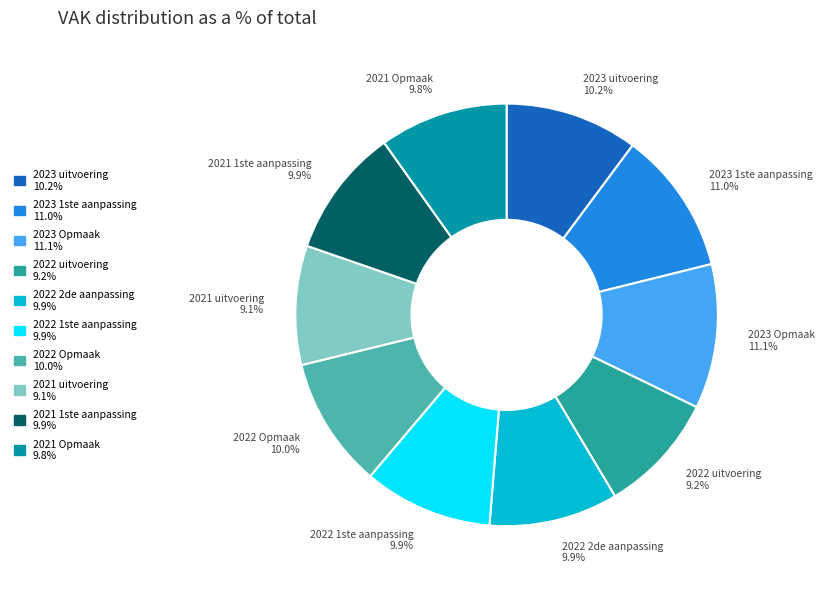

How much of the chart is everything except 2021 Opmaak 9.8%?

90.2%